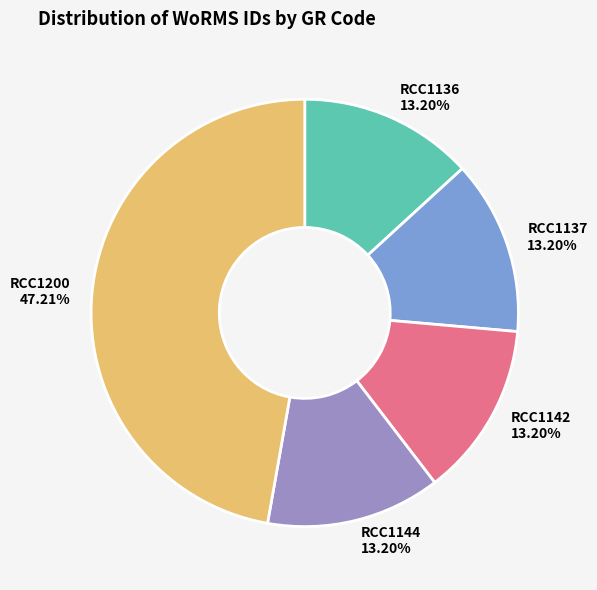

The RCC1136 slice represents 13% of the pie. True or false?

True